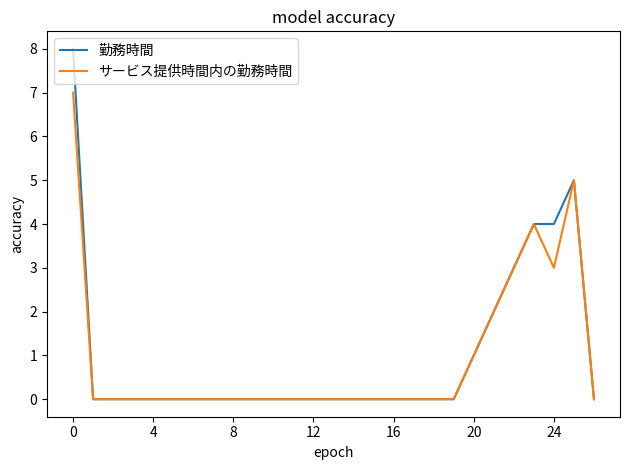

Which series has the widest spread of values?

勤務時間